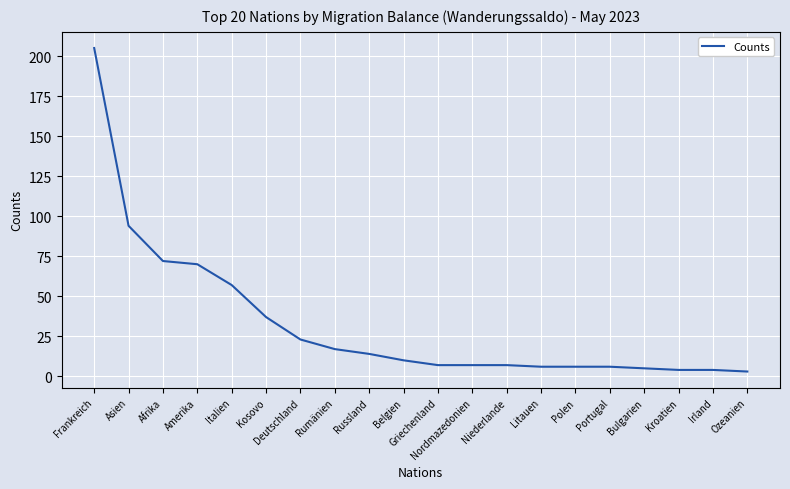

Reading left to right, transcribe all the data shown in this chart.

Frankreich=205	Asien=94	Afrika=72	Amerika=70	Italien=57	Kosovo=37	Deutschland=23	Rumänien=17	Russland=14	Belgien=10	Griechenland=7	Nordmazedonien=7	Niederlande=7	Litauen=6	Polen=6	Portugal=6	Bulgarien=5	Kroatien=4	Irland=4	Ozeanien=3